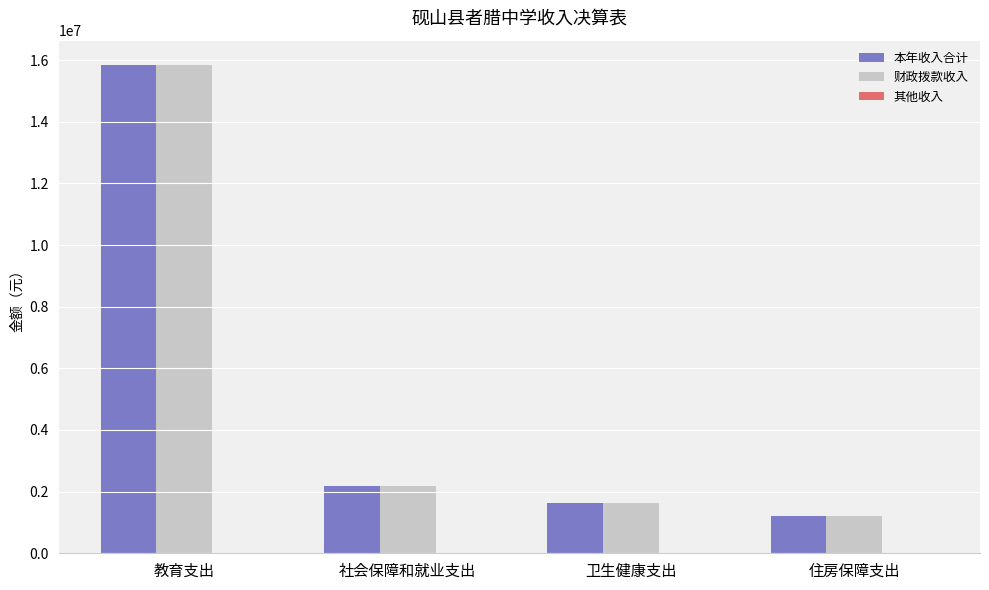

Between 教育支出 and 社会保障和就业支出, which series saw the biggest shift?

本年收入合计